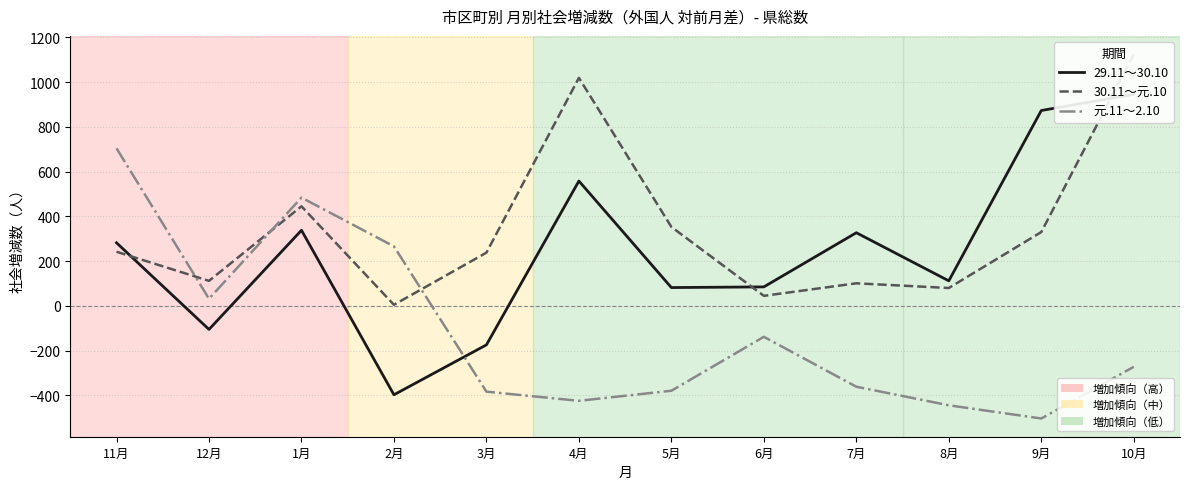

Which label corresponds to the smallest value in the chart?

9月